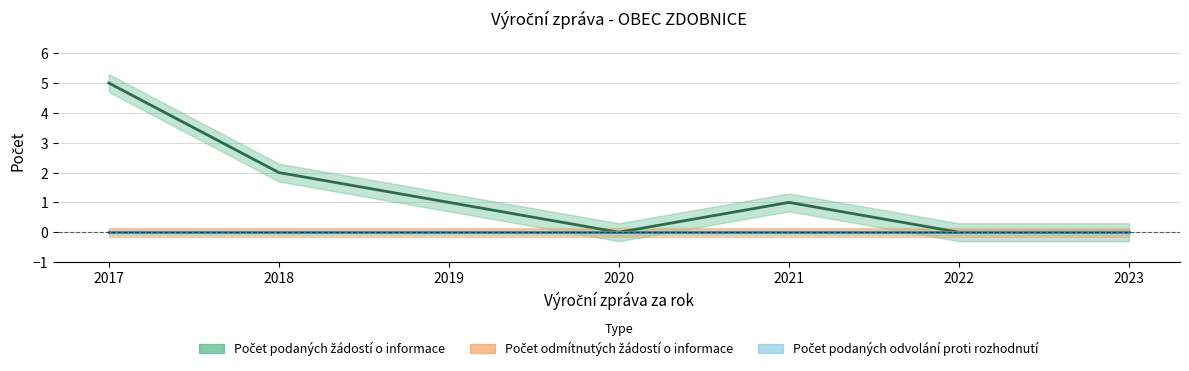

True or false: Počet podaných žádostí o informace has a value of 1 at 2019.

True